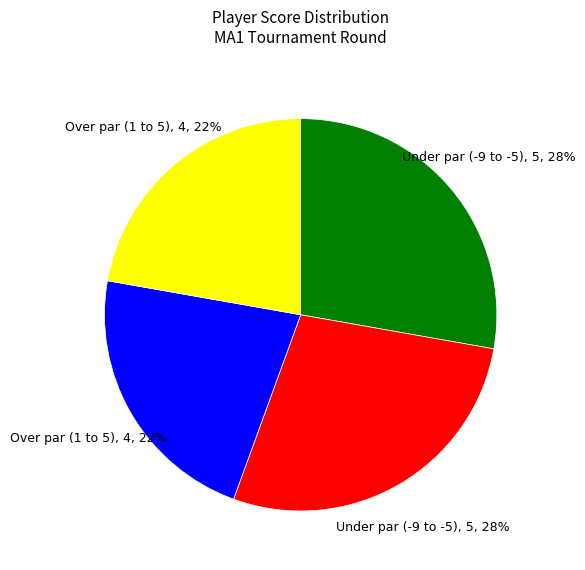

To the nearest percent, what is the average slice percentage?

25%